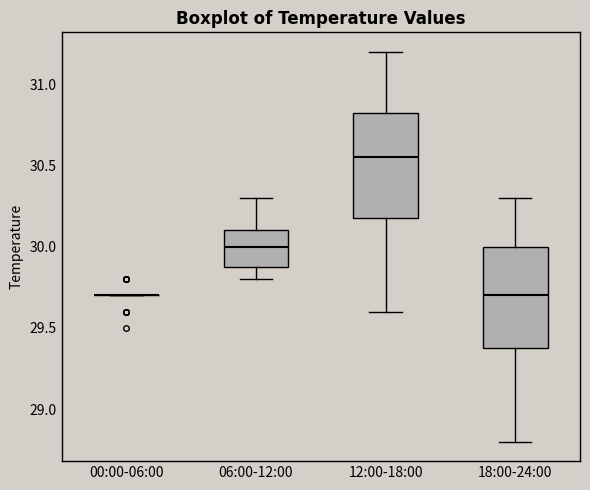

Where does the upper whisker of the box for 18:00-24:00 end on the y-axis? The values are not printed on the chart, so give them approximately, as read against the axis.

30.30